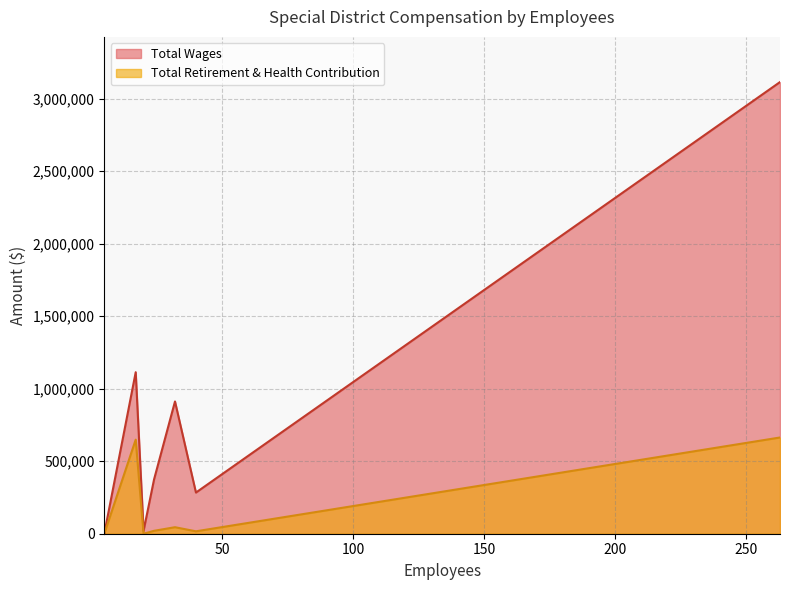

Which series has the largest total across all categories?

Total Wages